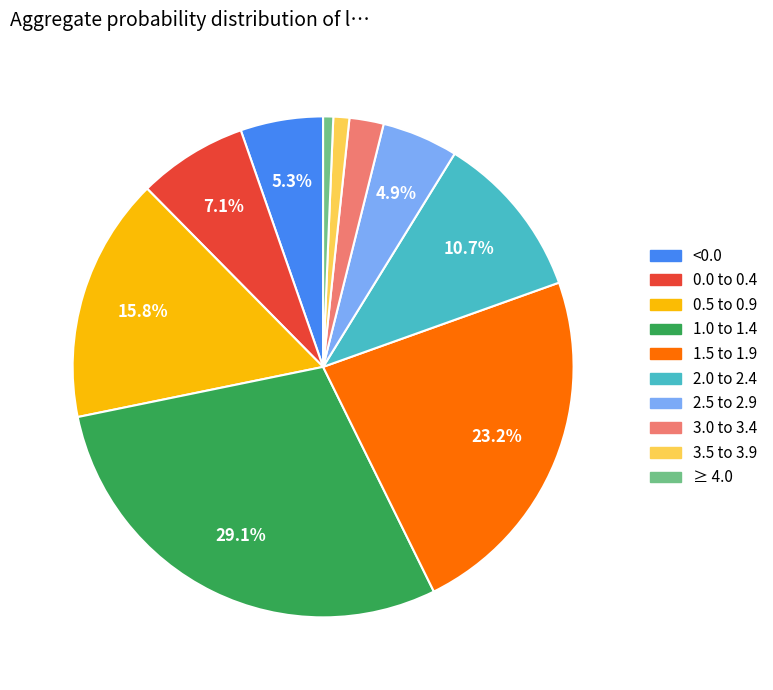

What percentage is NOT represented by 0.5 to 0.9?

84.2%